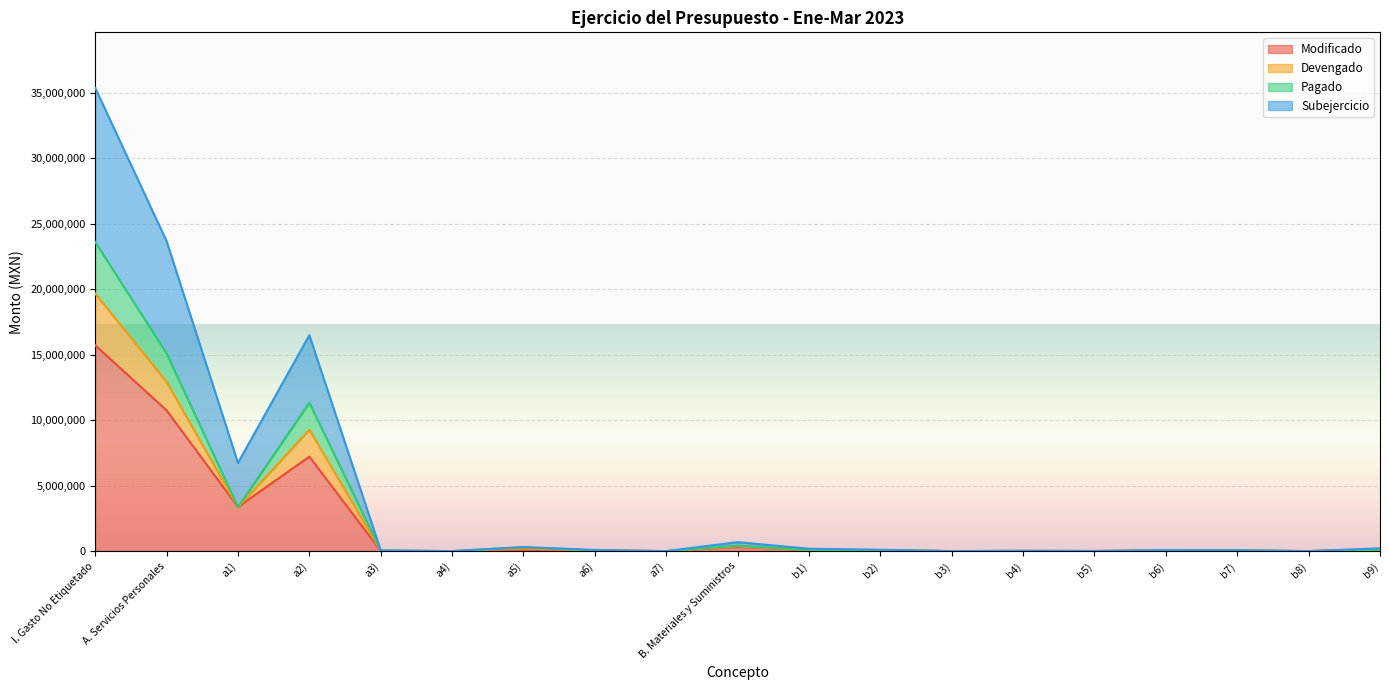

Which category has the highest value in the Modificado series?

I. Gasto No Etiquetado